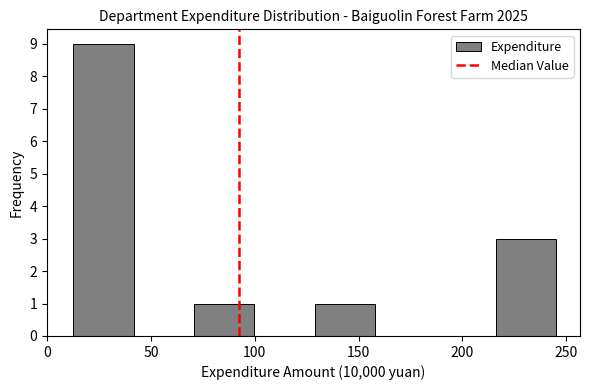

Reading left to right, transcribe this chart: for each bar, give the range it covers on the x-axis and its height. Neither the bar edges nor the heights are printed on the chart, so give them approximately, as read against the axes.

15 to 40: 9
40 to 70: 0
70 to 100: 1
100 to 130: 0
130 to 160: 1
160 to 185: 0
185 to 215: 0
215 to 245: 3